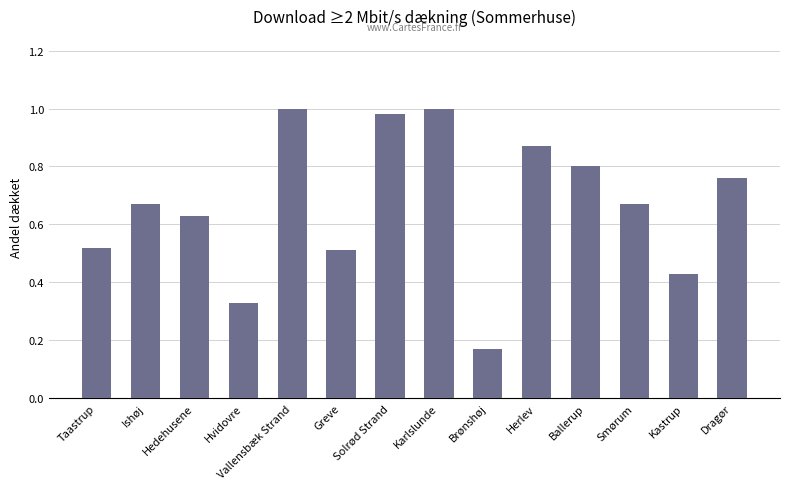

Is it true that the value at Taastrup is 0.5?

True